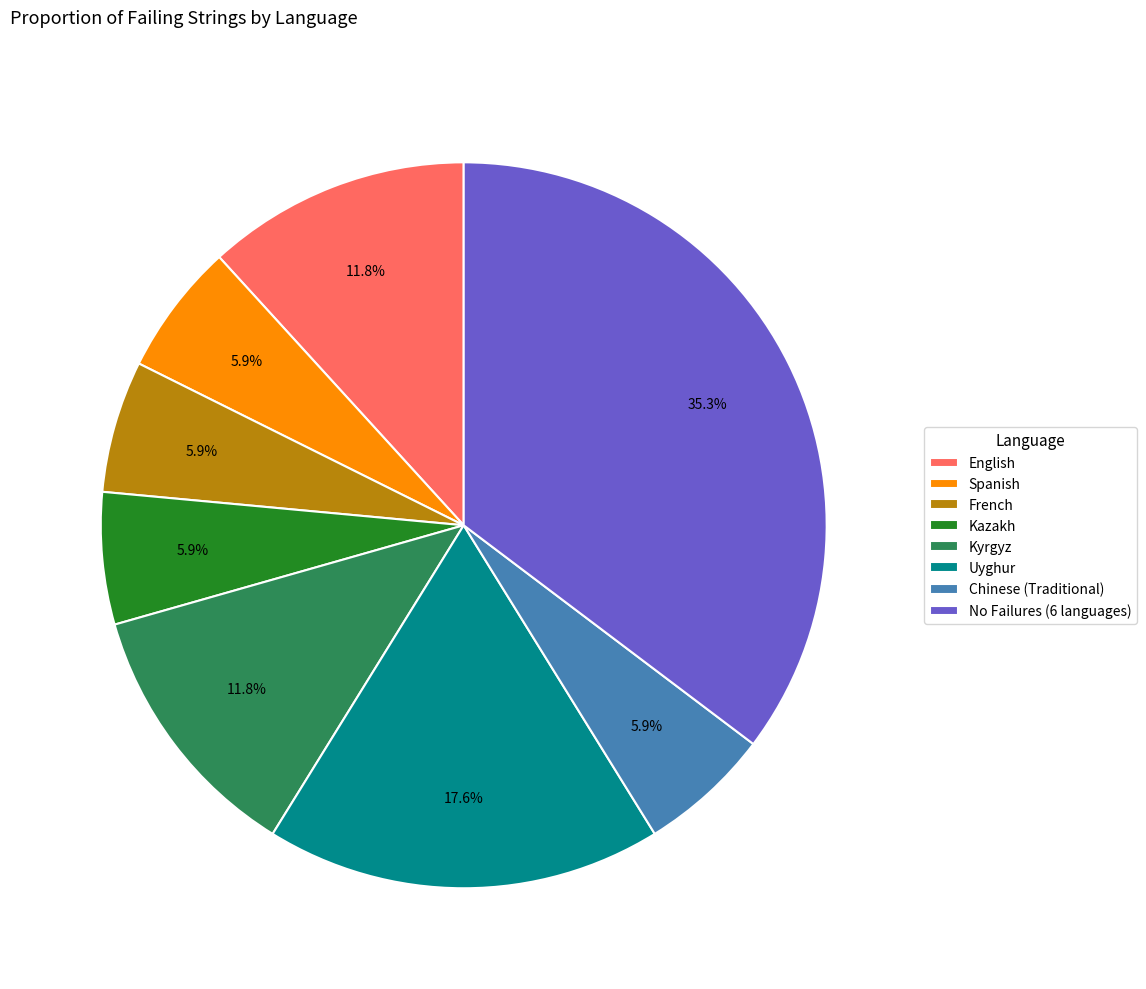

Is the sum of French and Kyrgyz greater than half?

No